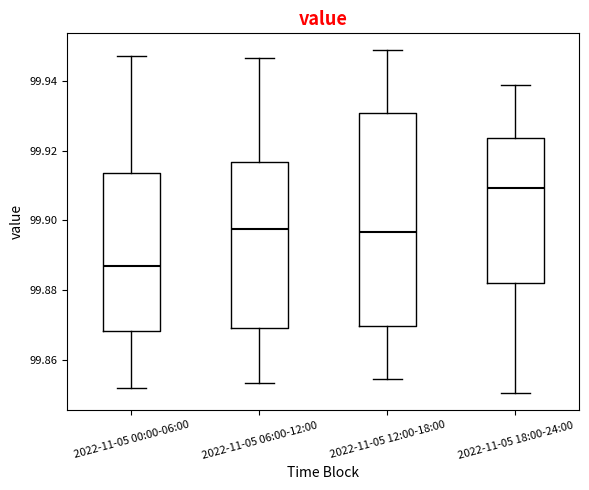

Which box is the tallest, from its lower edge to its upper edge?

2022-11-05 12:00-18:00